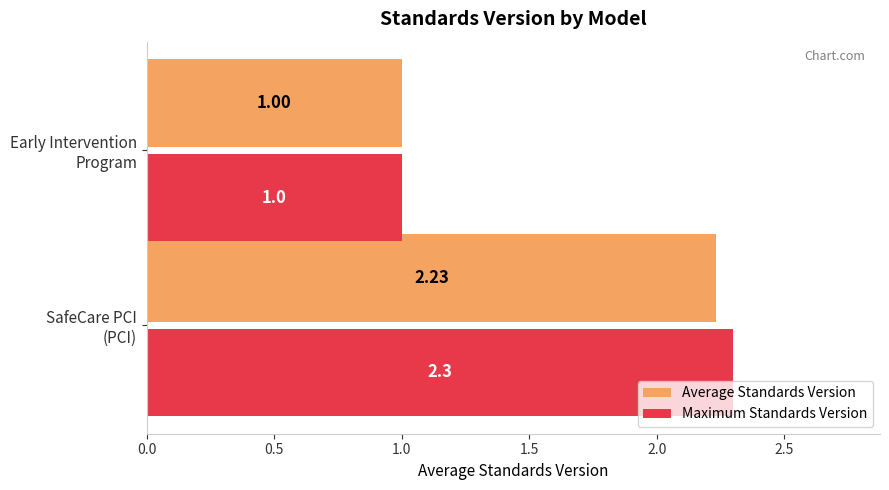

What are all the series names shown in the legend?

Average Standards Version, Maximum Standards Version